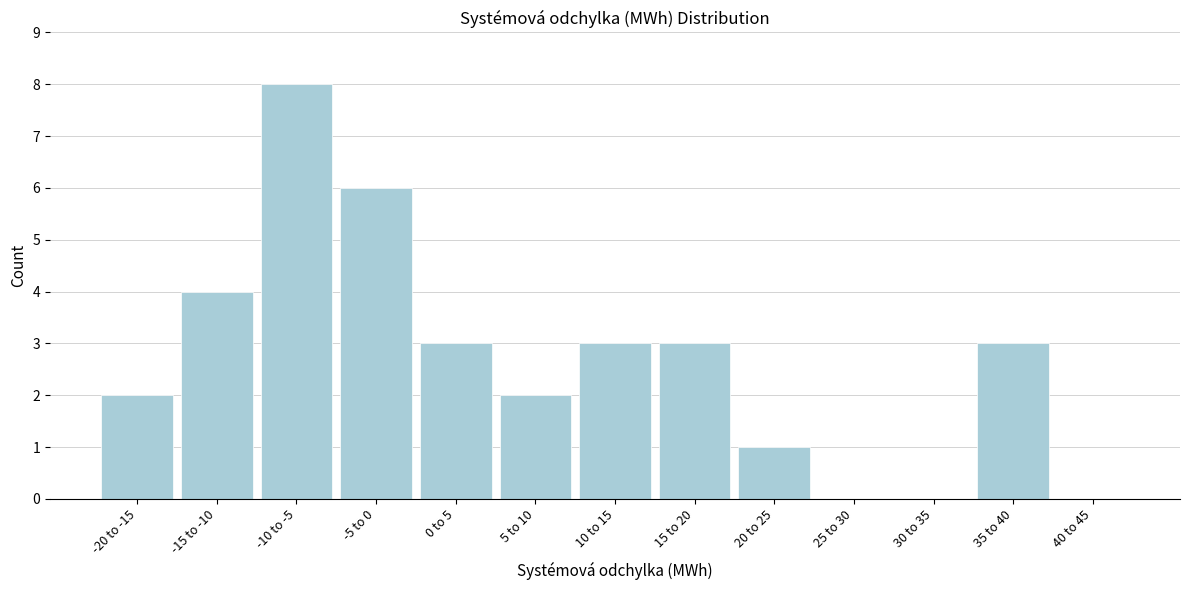

Reading right to left, extract all data points from this chart.

40 to 45=0	35 to 40=3	30 to 35=0	25 to 30=0	20 to 25=1	15 to 20=3	10 to 15=3	5 to 10=2	0 to 5=3	-5 to 0=6	-10 to -5=8	-15 to -10=4	-20 to -15=2